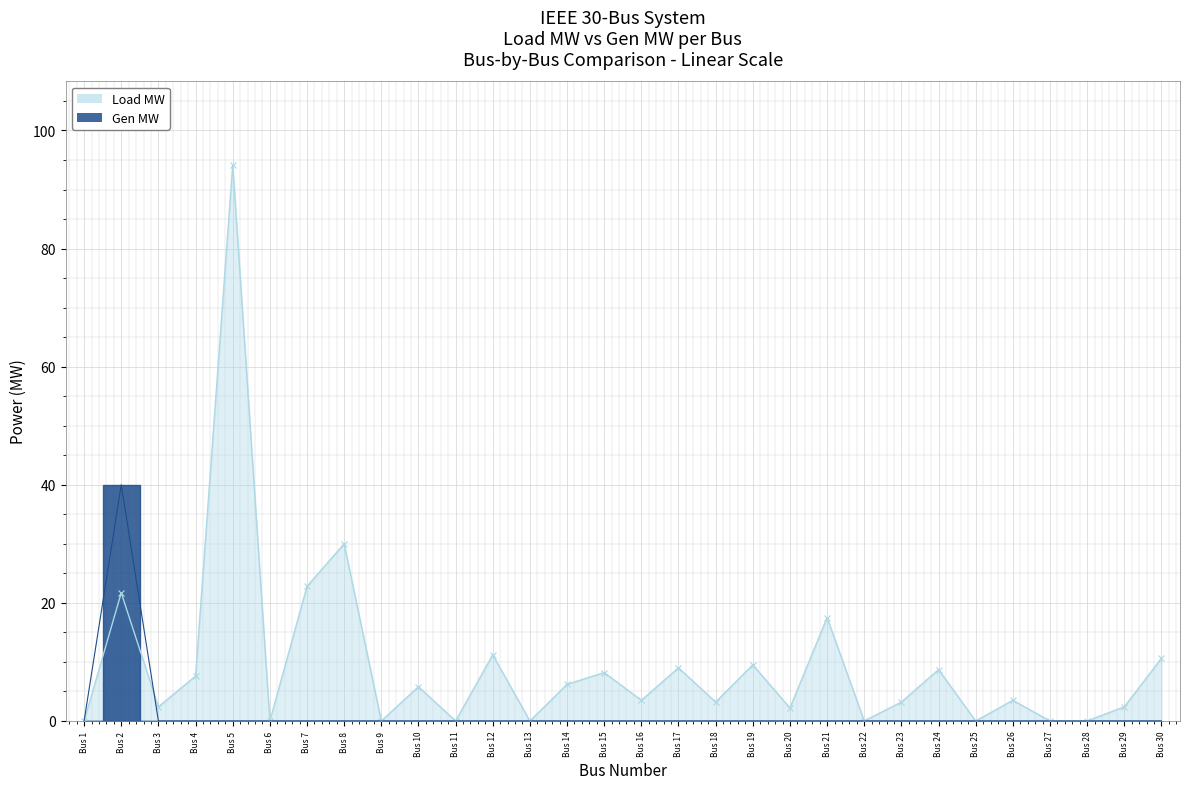

Which series ends up on top after the final intersection of Load MW and Gen MW?

Load MW